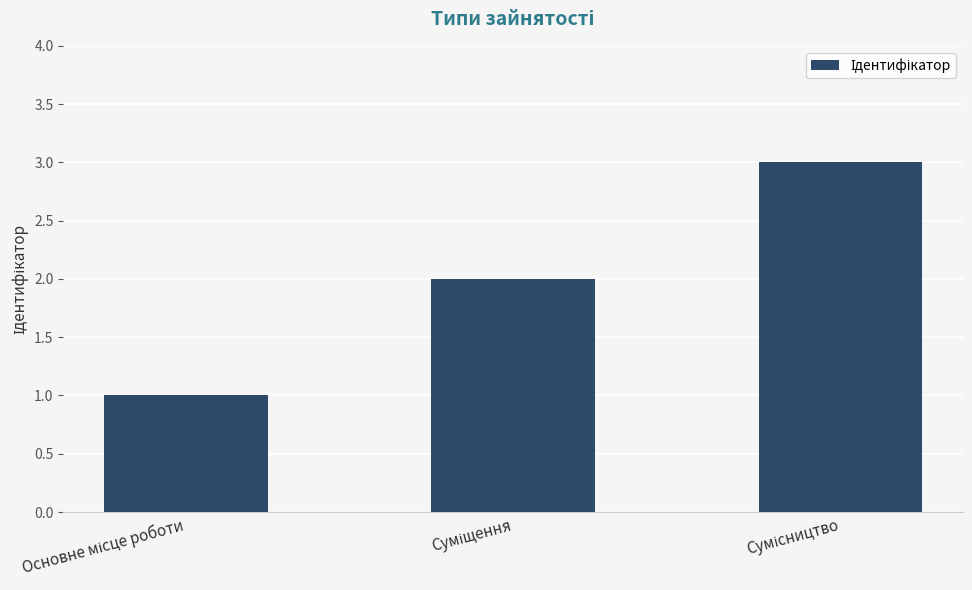

What is the greatest value displayed?

3